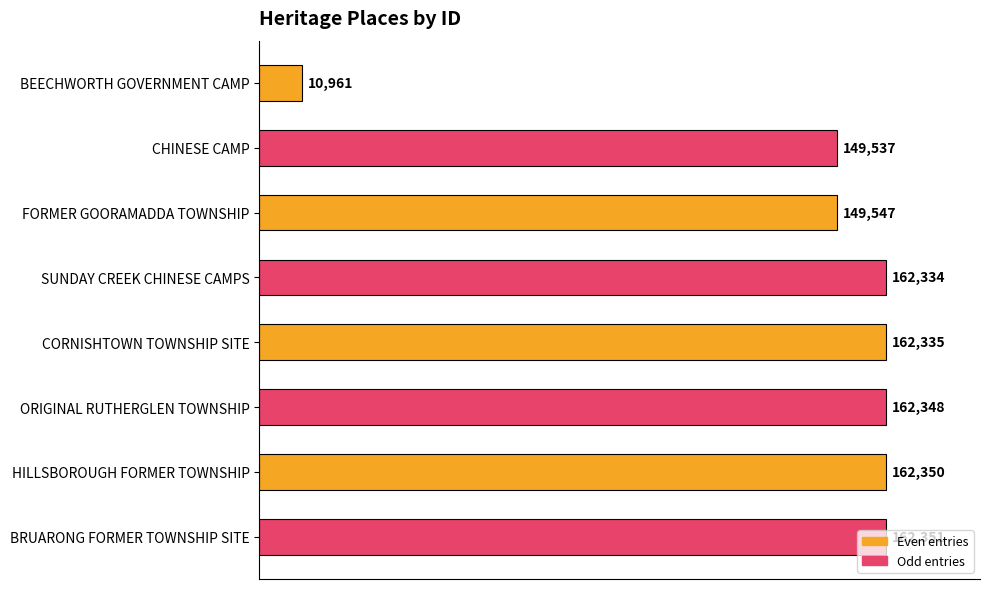

Between BRUARONG FORMER TOWNSHIP SITE and HILLSBOROUGH FORMER TOWNSHIP, which is larger?

BRUARONG FORMER TOWNSHIP SITE